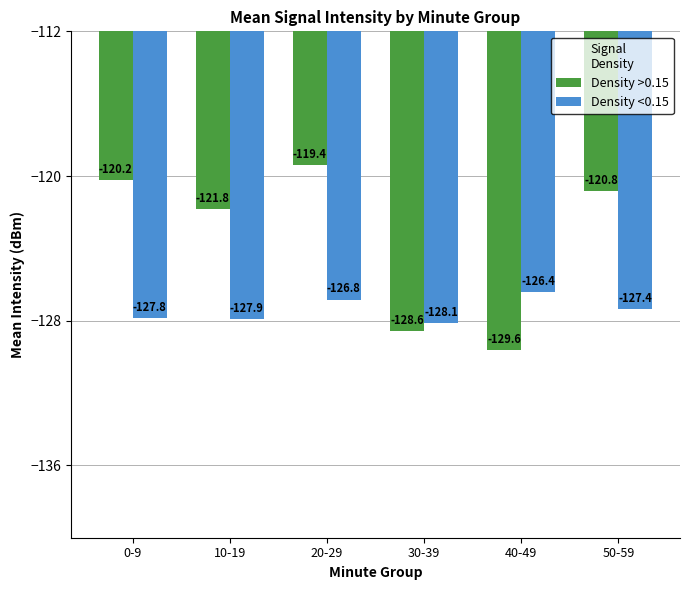

What is the label of the 1st bar from the left?

0-9